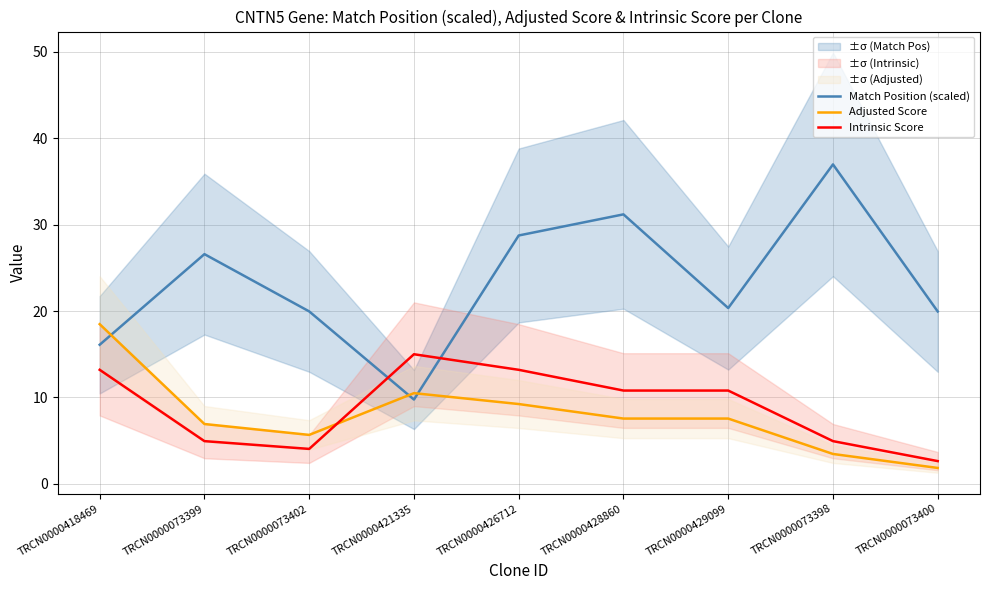

Between TRCN0000421335 and TRCN0000428860, which series saw the biggest shift?

Match Position (scaled)